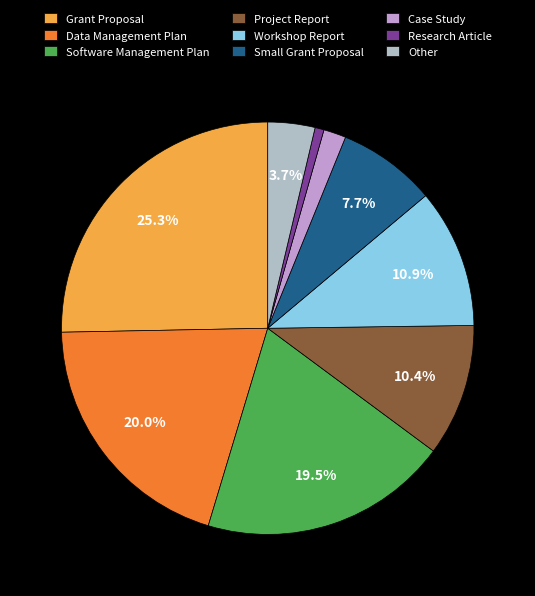

Combined, do Project Report and Data Management Plan account for over 50%?

No